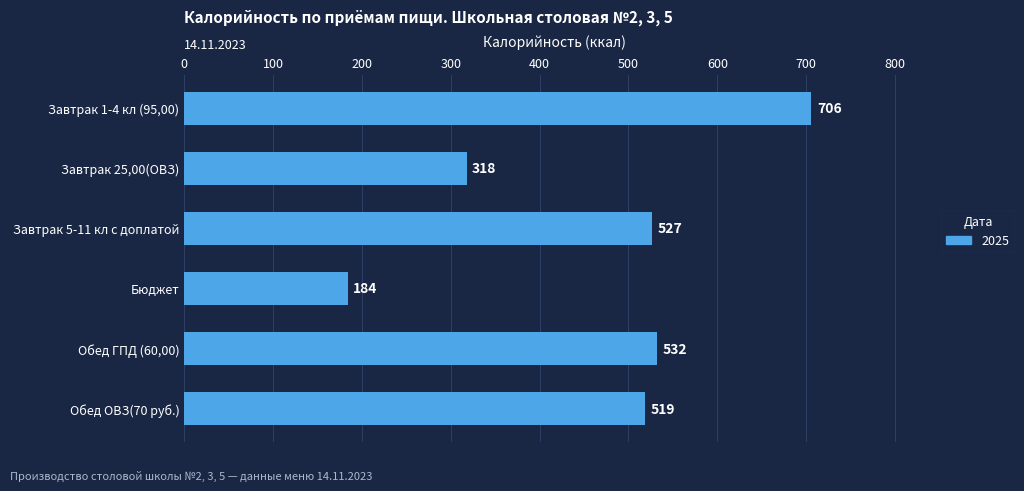

What is the ratio of the value at Завтрак 1-4 кл (95,00) to the value at Завтрак 25,00(ОВЗ)?

2.2